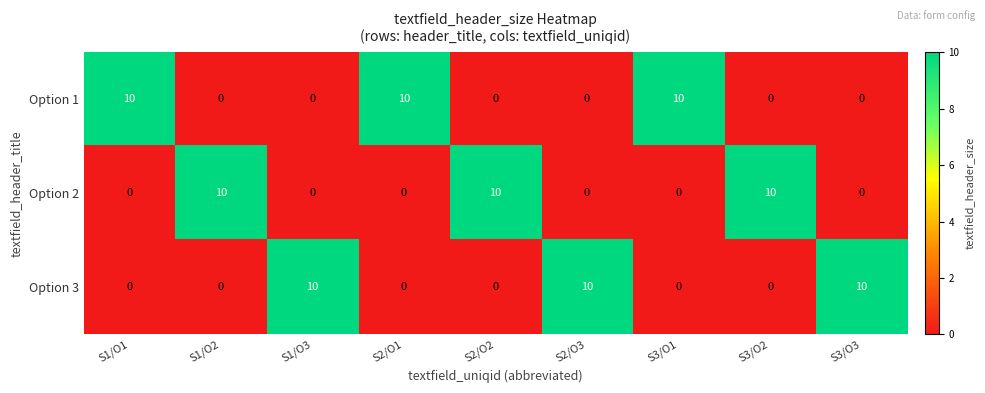

Reading left to right, list all the values displayed in this chart.

Option 1: S1/O1=10	S1/O2=0	S1/O3=0	S2/O1=10	S2/O2=0	S2/O3=0	S3/O1=10	S3/O2=0	S3/O3=0
Option 2: S1/O1=0	S1/O2=10	S1/O3=0	S2/O1=0	S2/O2=10	S2/O3=0	S3/O1=0	S3/O2=10	S3/O3=0
Option 3: S1/O1=0	S1/O2=0	S1/O3=10	S2/O1=0	S2/O2=0	S2/O3=10	S3/O1=0	S3/O2=0	S3/O3=10